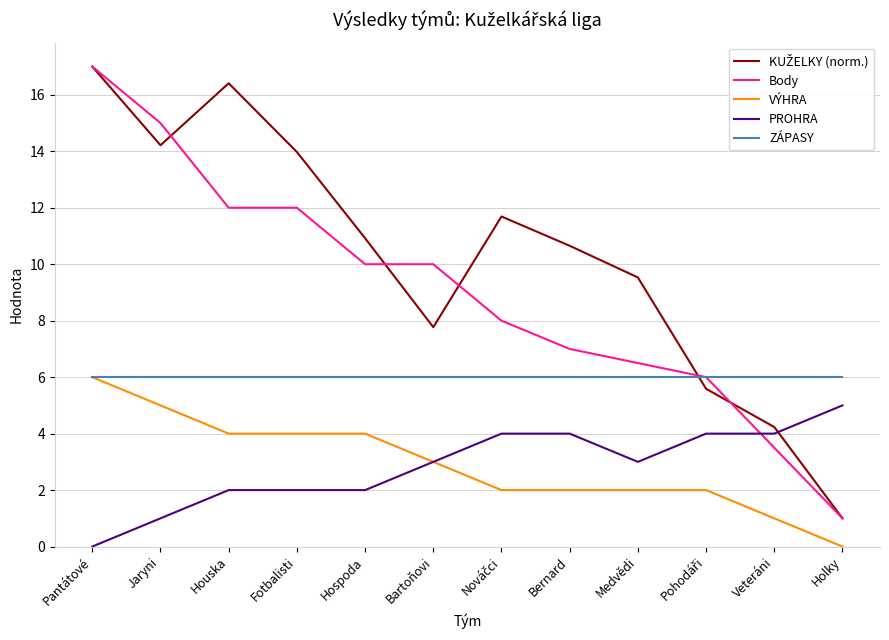

What is the maximum value for PROHRA?

5.0